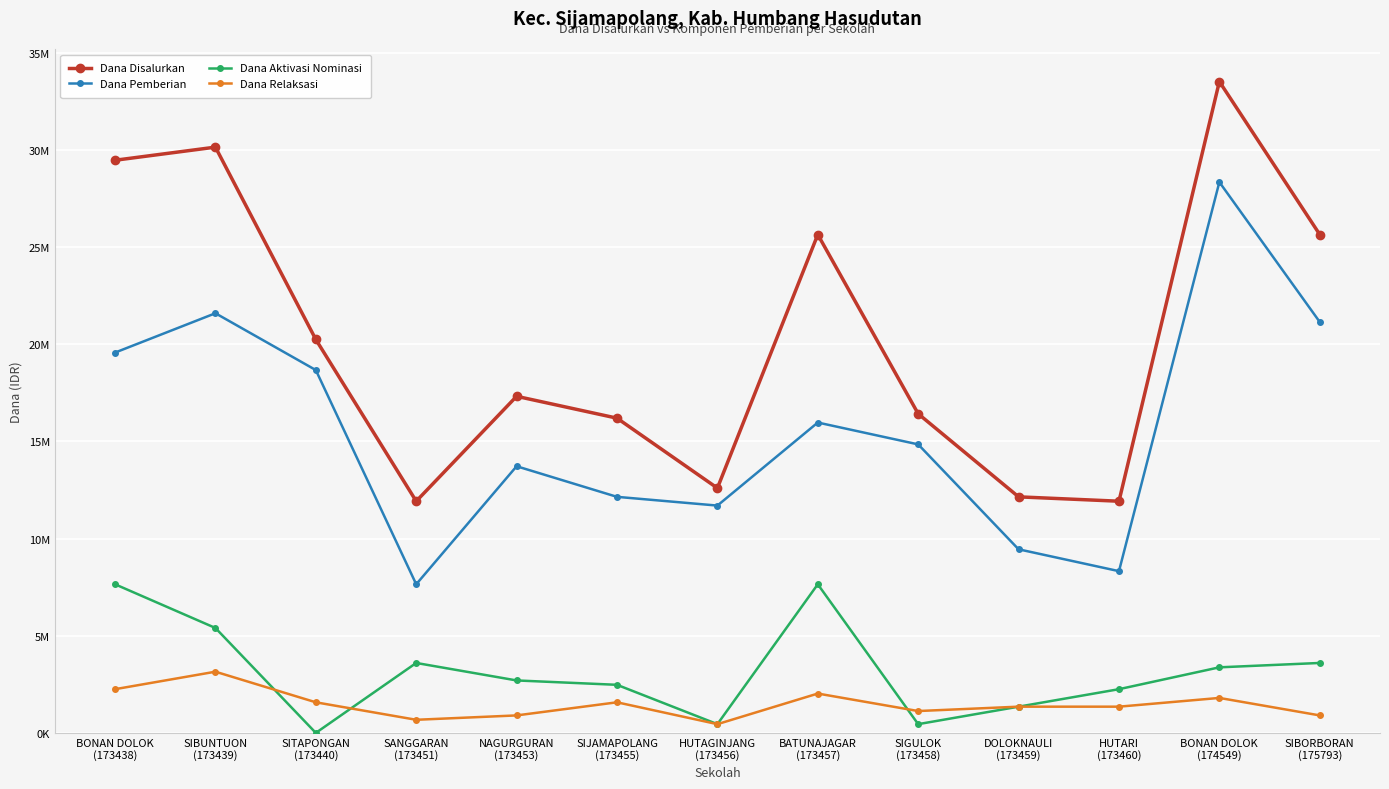

At how many categories does at least one series exceed 2571092?

13